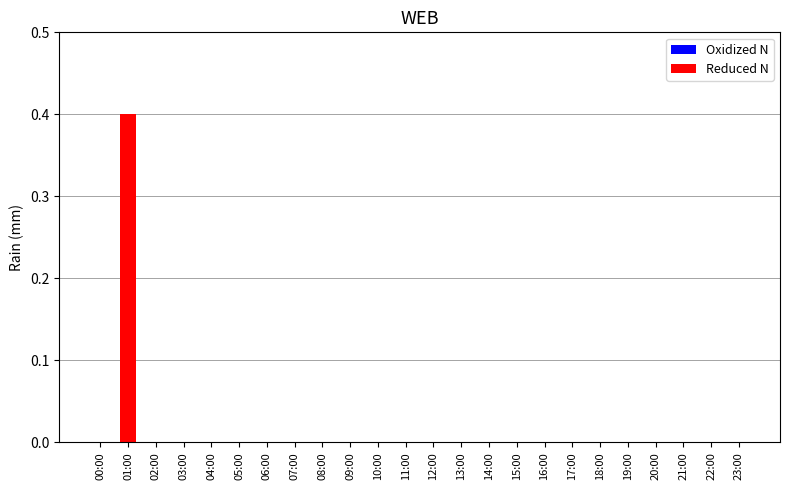

True or false: the data shows 0.0 at 15:00.

True